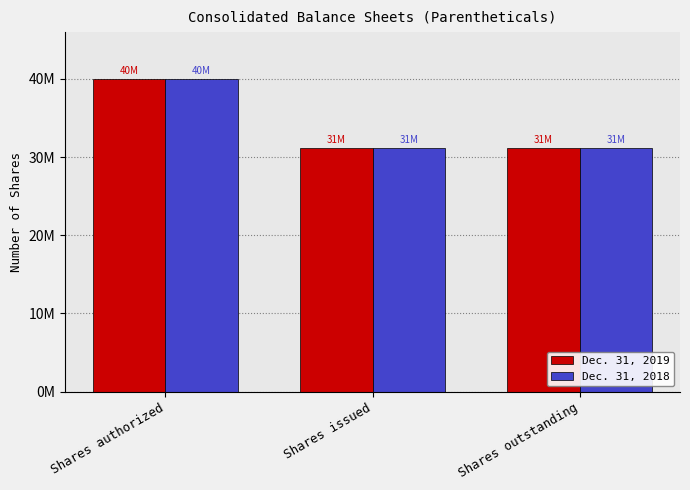

What are all the series names shown in the legend?

Dec. 31, 2019, Dec. 31, 2018